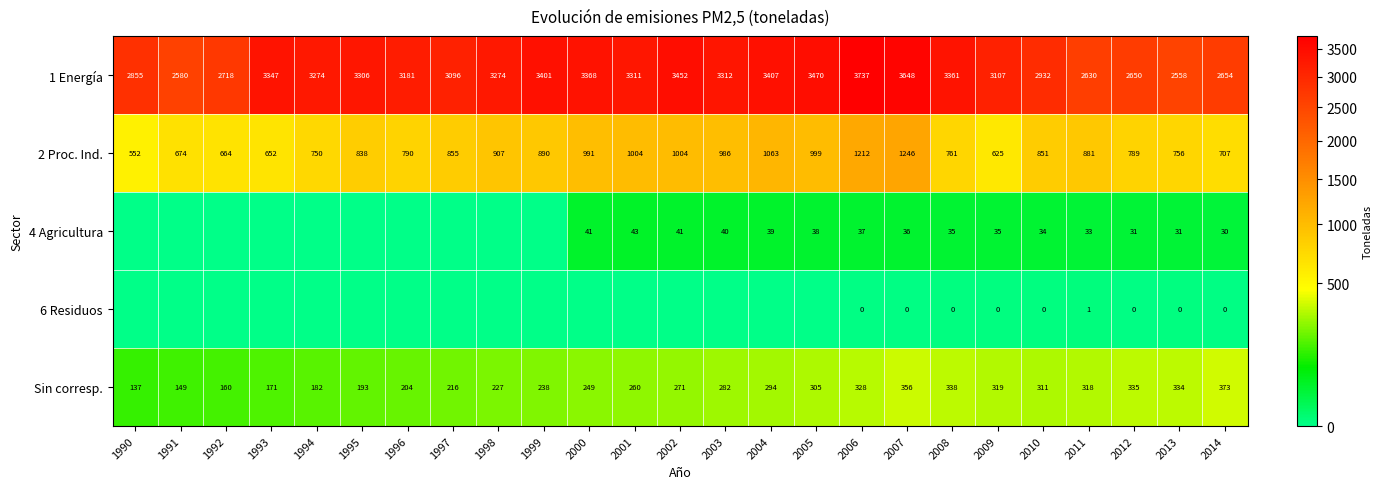

List the labels in order of Sin corresp. value, smallest first.

1990, 1991, 1992, 1993, 1994, 1995, 1996, 1997, 1998, 1999, 2000, 2001, 2002, 2003, 2004, 2005, 2010, 2011, 2009, 2006, 2013, 2012, 2008, 2007, 2014